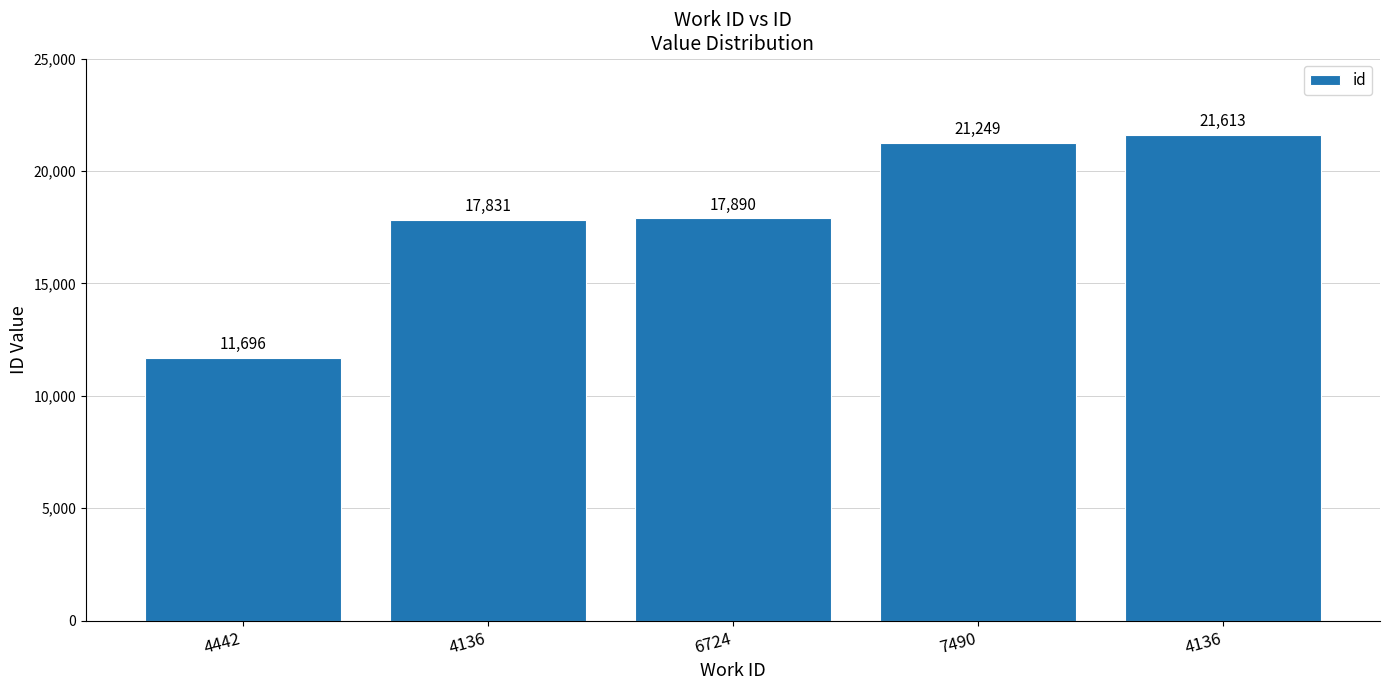

At which category does the chart reach its minimum across all series?

4442